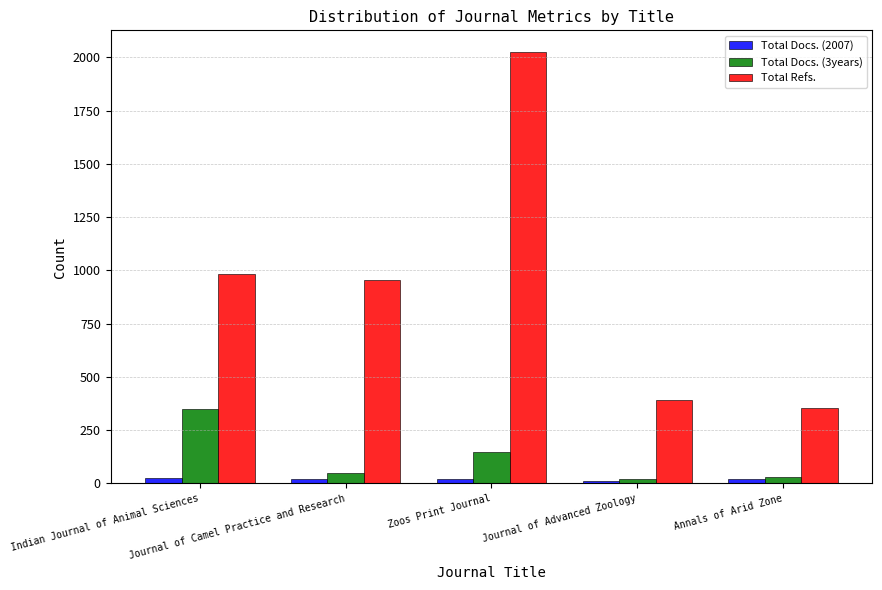

Which series has the largest total across all categories?

Total Refs.